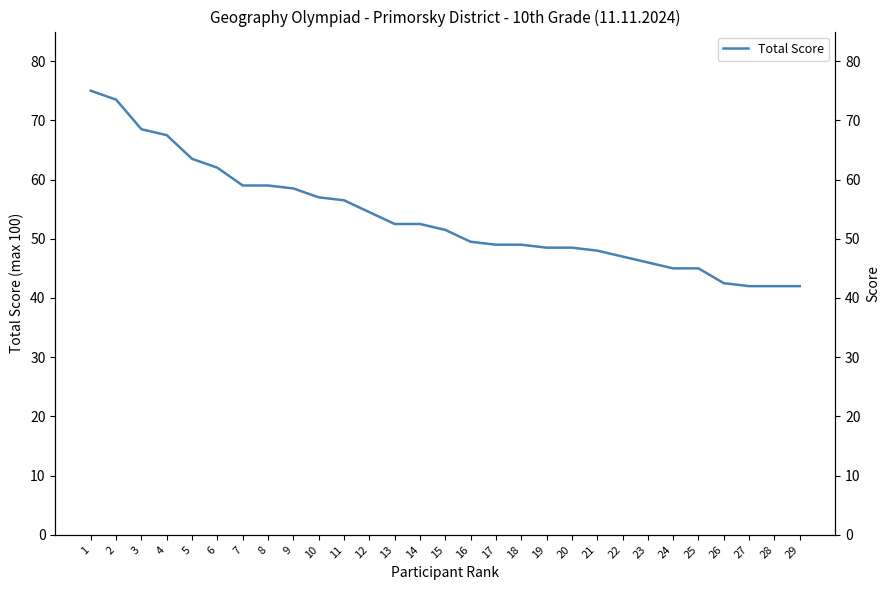

Is it true that the value at 14 is 93.3?

False